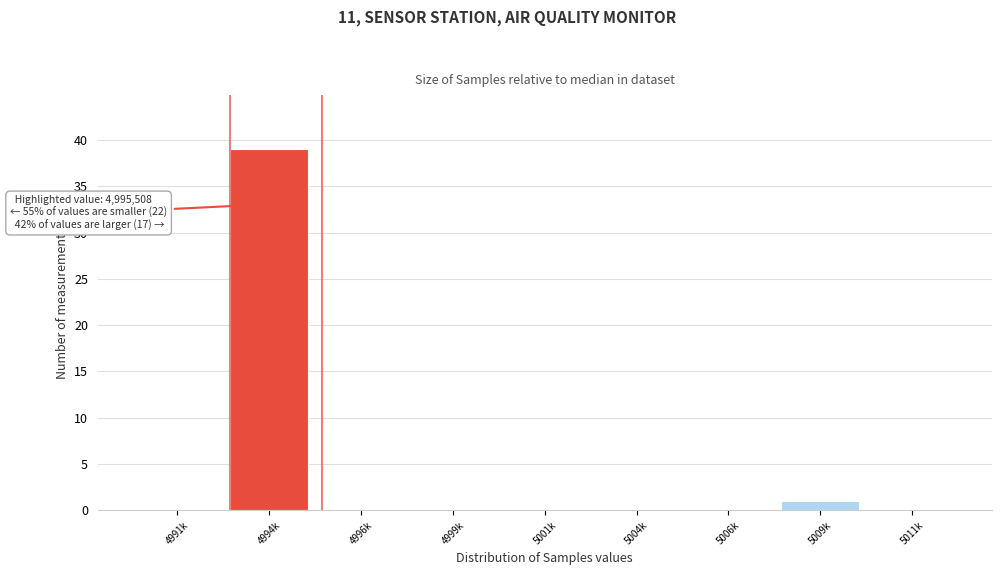

Reading left to right, transcribe all the data shown in this chart.

4991k=0	4994k=39	4996k=0	4999k=0	5001k=0	5004k=0	5006k=0	5009k=1	5011k=0